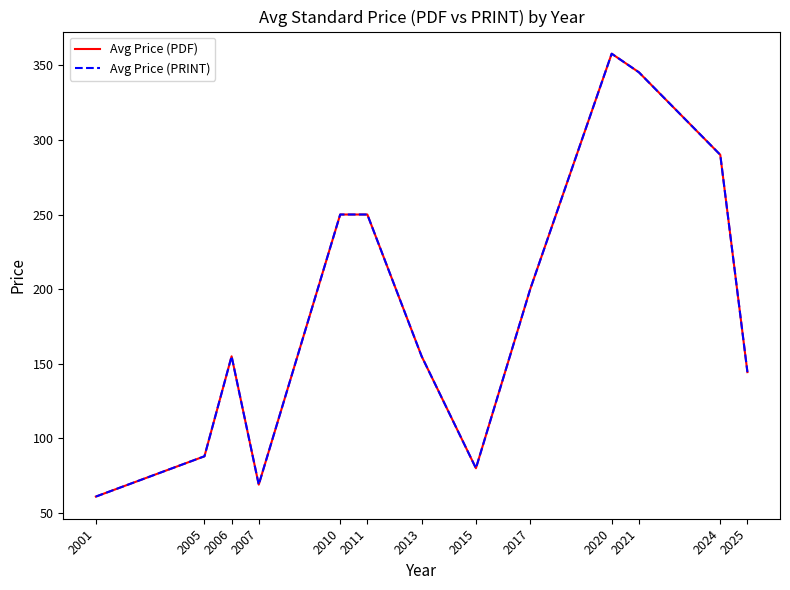

Reading left to right, transcribe all the data shown in this chart.

Avg Price (PDF): 61.0	88.0	155.0	69.0	250.0	250.0	155.0	80.0	200.0	357.8	345.3	290.0	144.4
Avg Price (PRINT): 61.0	88.0	155.0	69.0	250.0	250.0	155.0	80.0	200.0	357.8	345.3	290.0	144.4